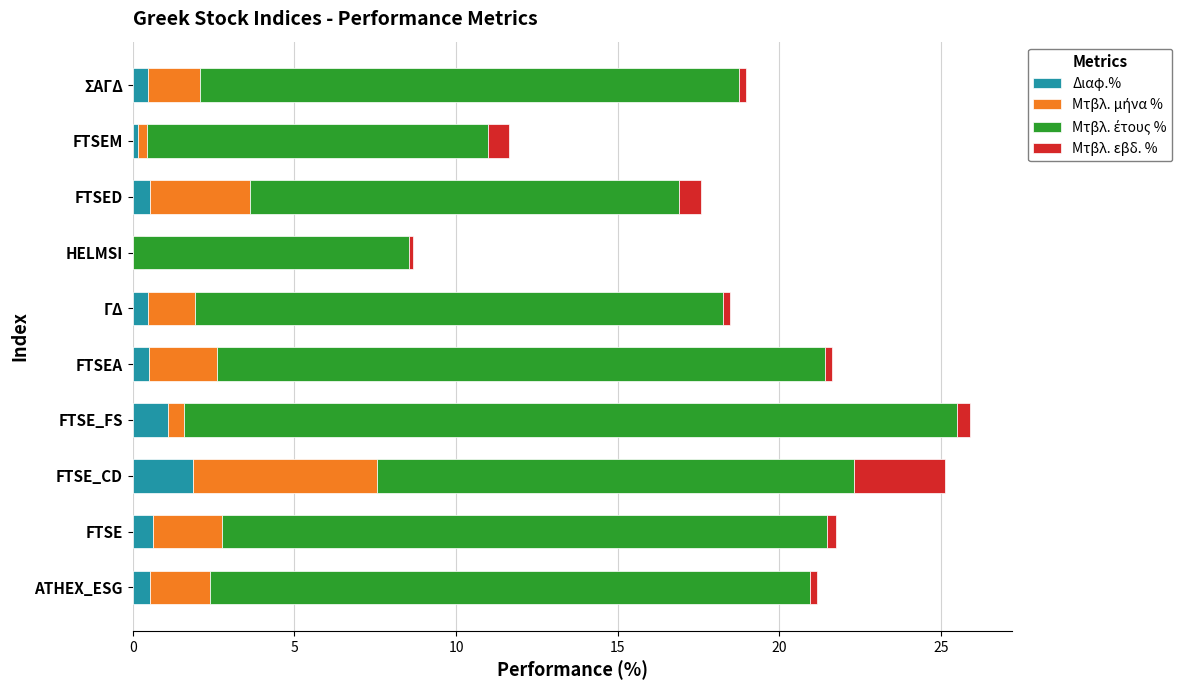

What is the sum of the Διαφ.% values at ATHEX_ESG and FTSE_CD?

2.4